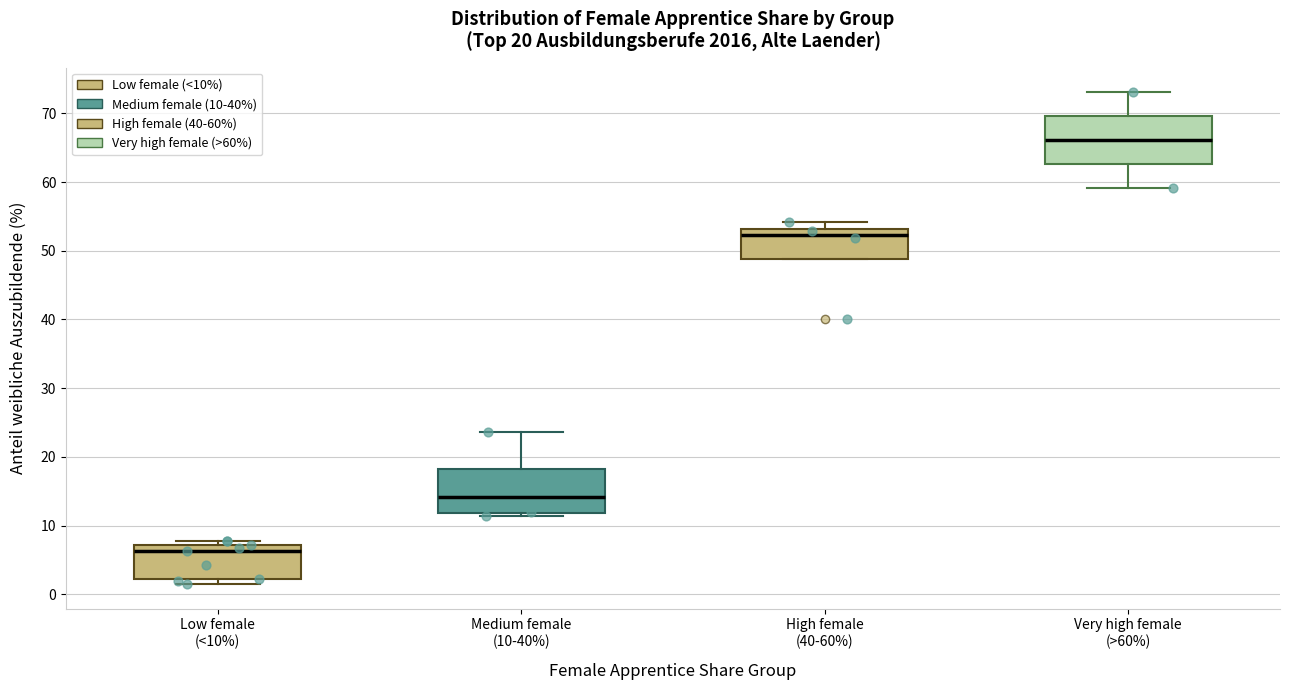

Which box's median line is the highest?

Very high female (>60%)